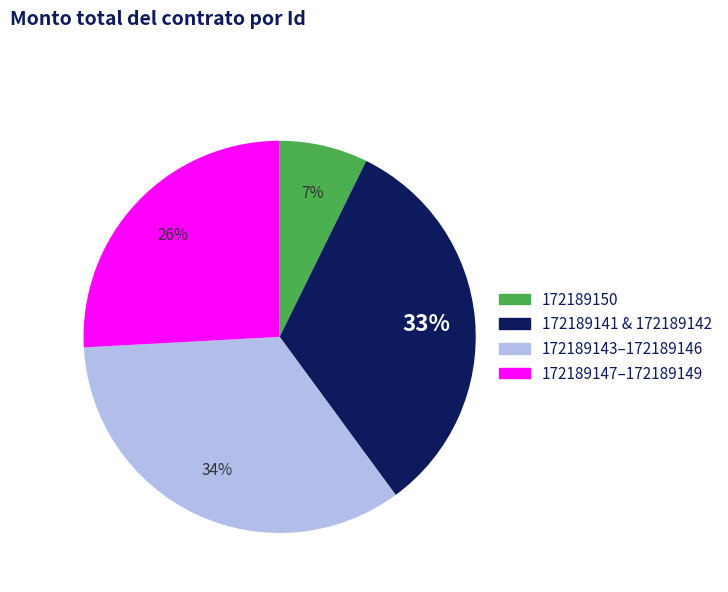

How many slices are in this pie chart?

4